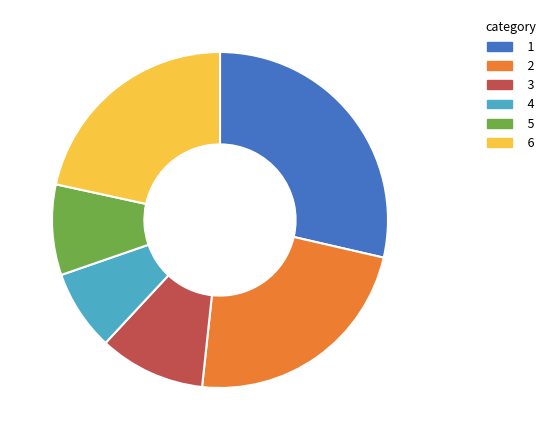

Is there a majority slice in this chart?

No